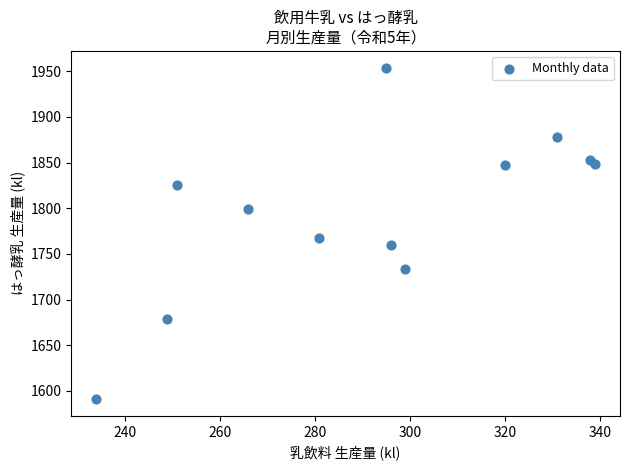

What Y value in the scatter plot is closest to 1772?

1767